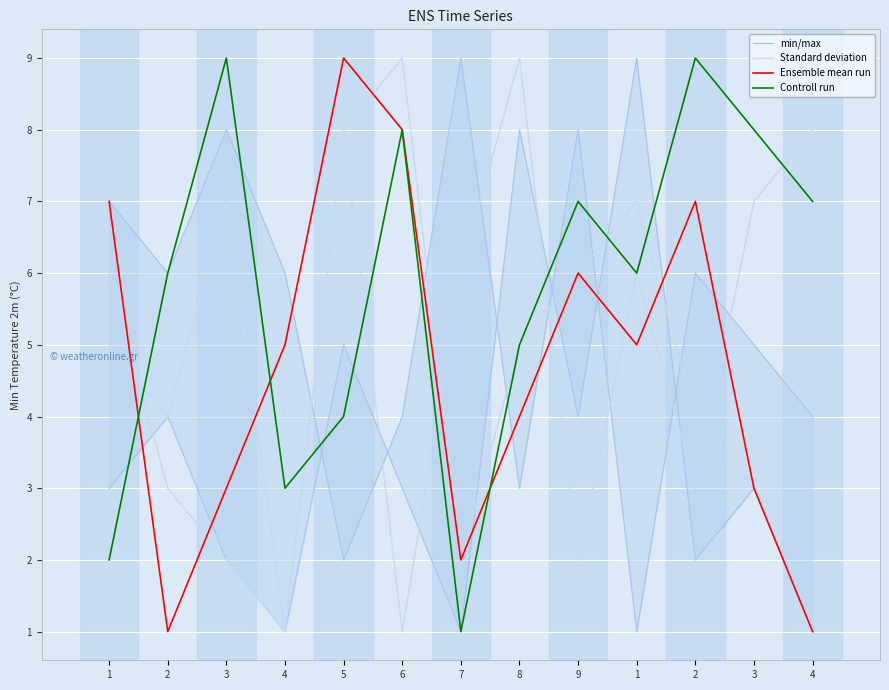

Is it true that Controll run equals 2 at 1?

False